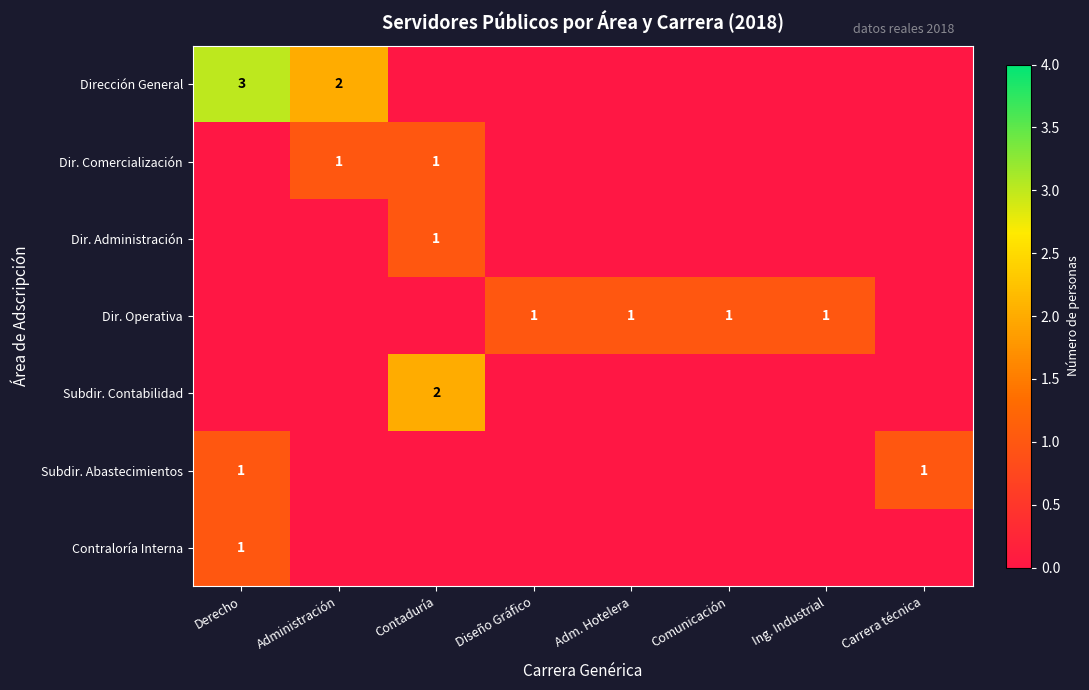

True or false: Dirección General has a value of 4 at Administración.

False